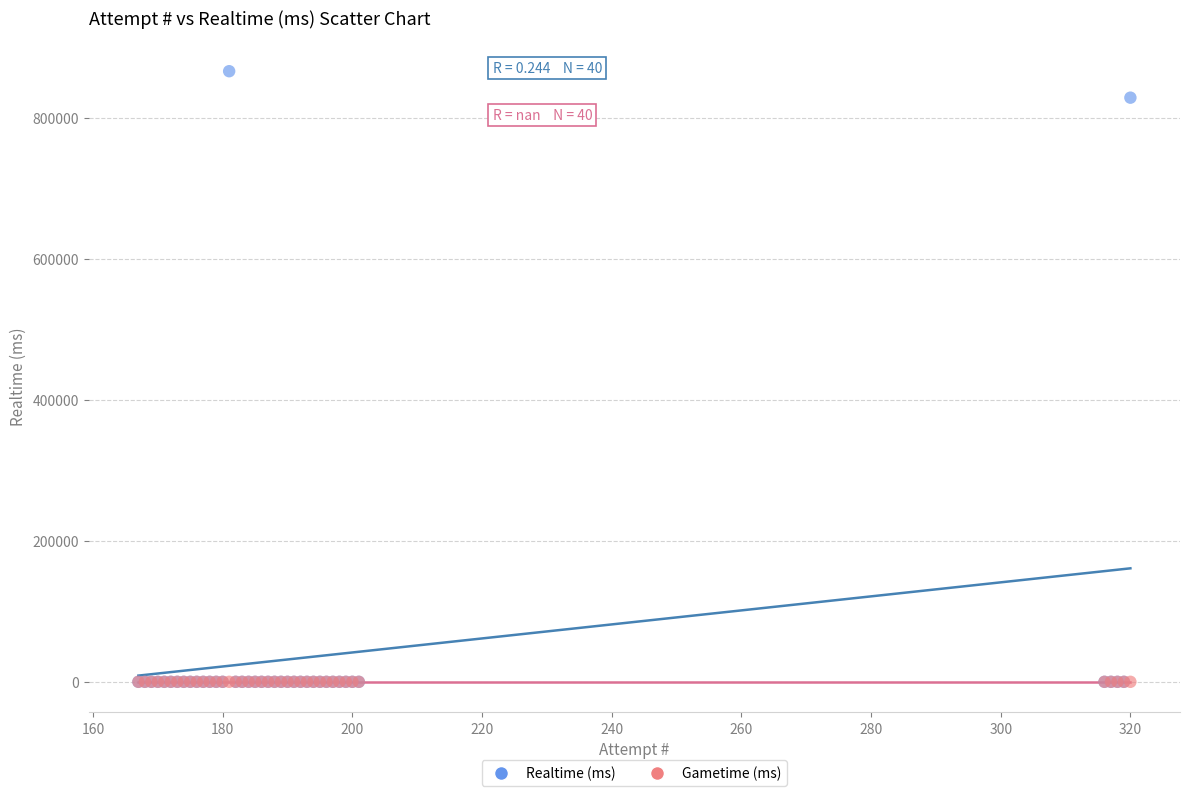

Which series contains the highest Y value?

Realtime (ms)